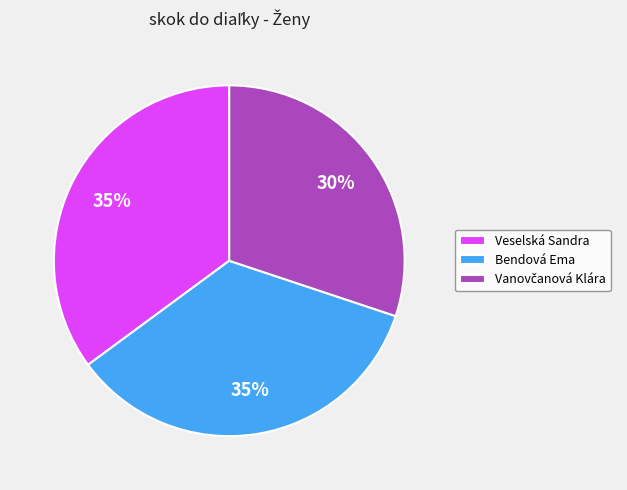

The Veselská Sandra slice represents 35% of the pie. True or false?

True